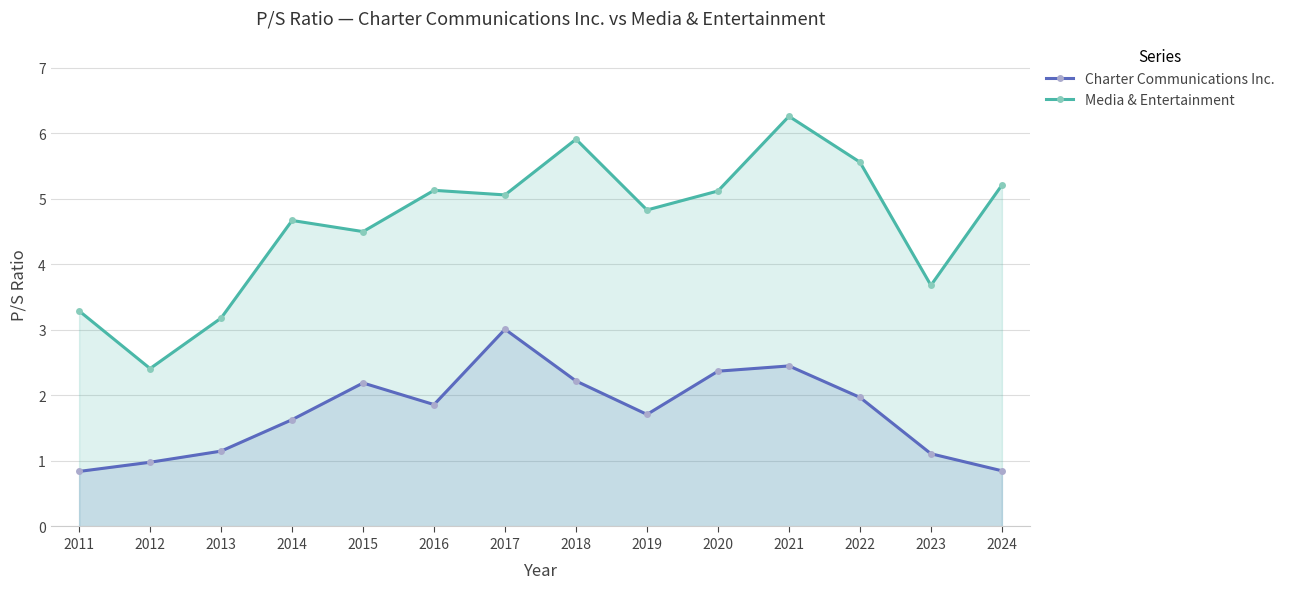

Between 2012 and 2015, which is larger?

2015